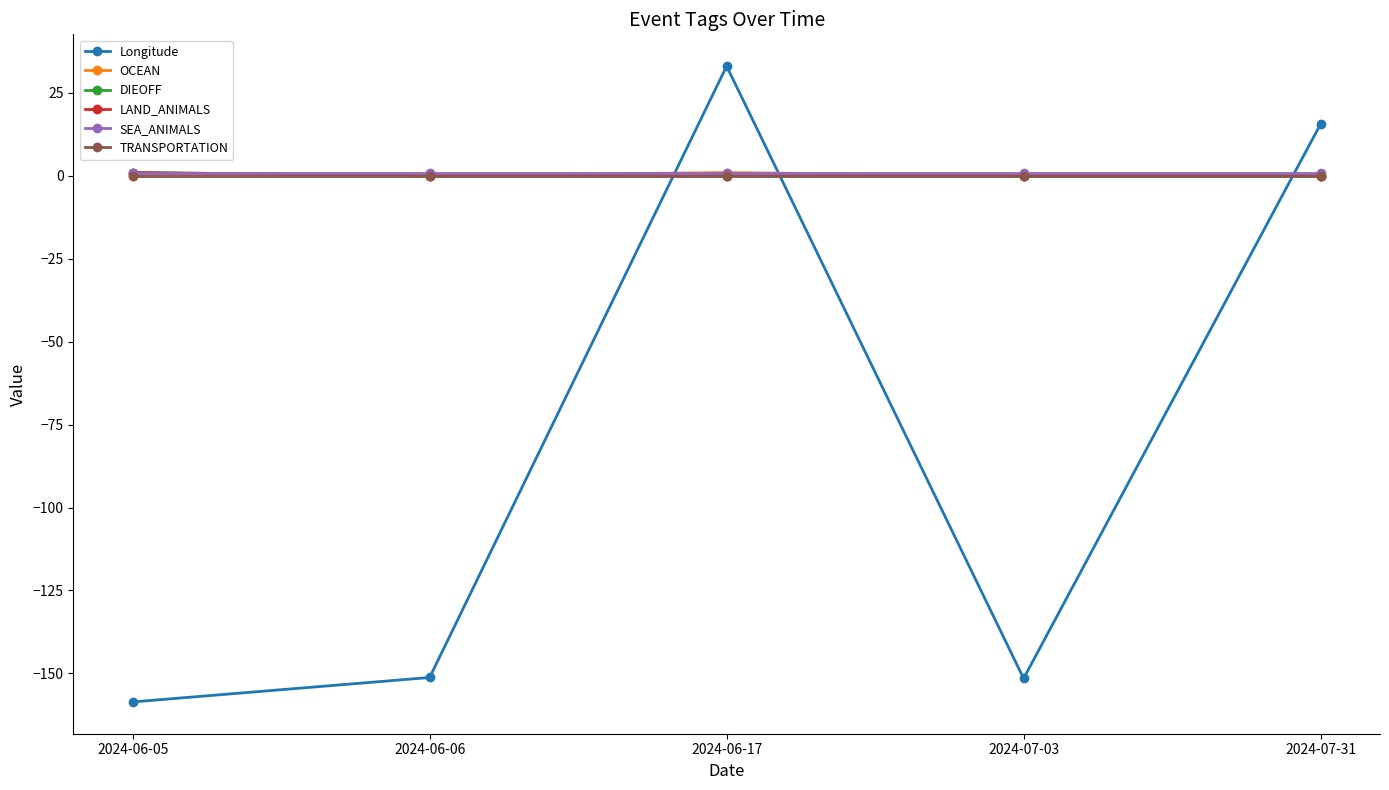

What is the average value of the Longitude series?

-82.5